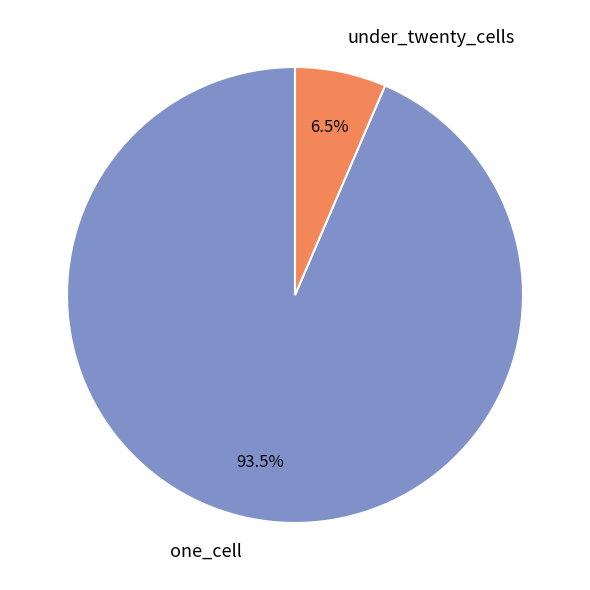

Combined, what portion of the pie is one_cell and under_twenty_cells?

100.0%